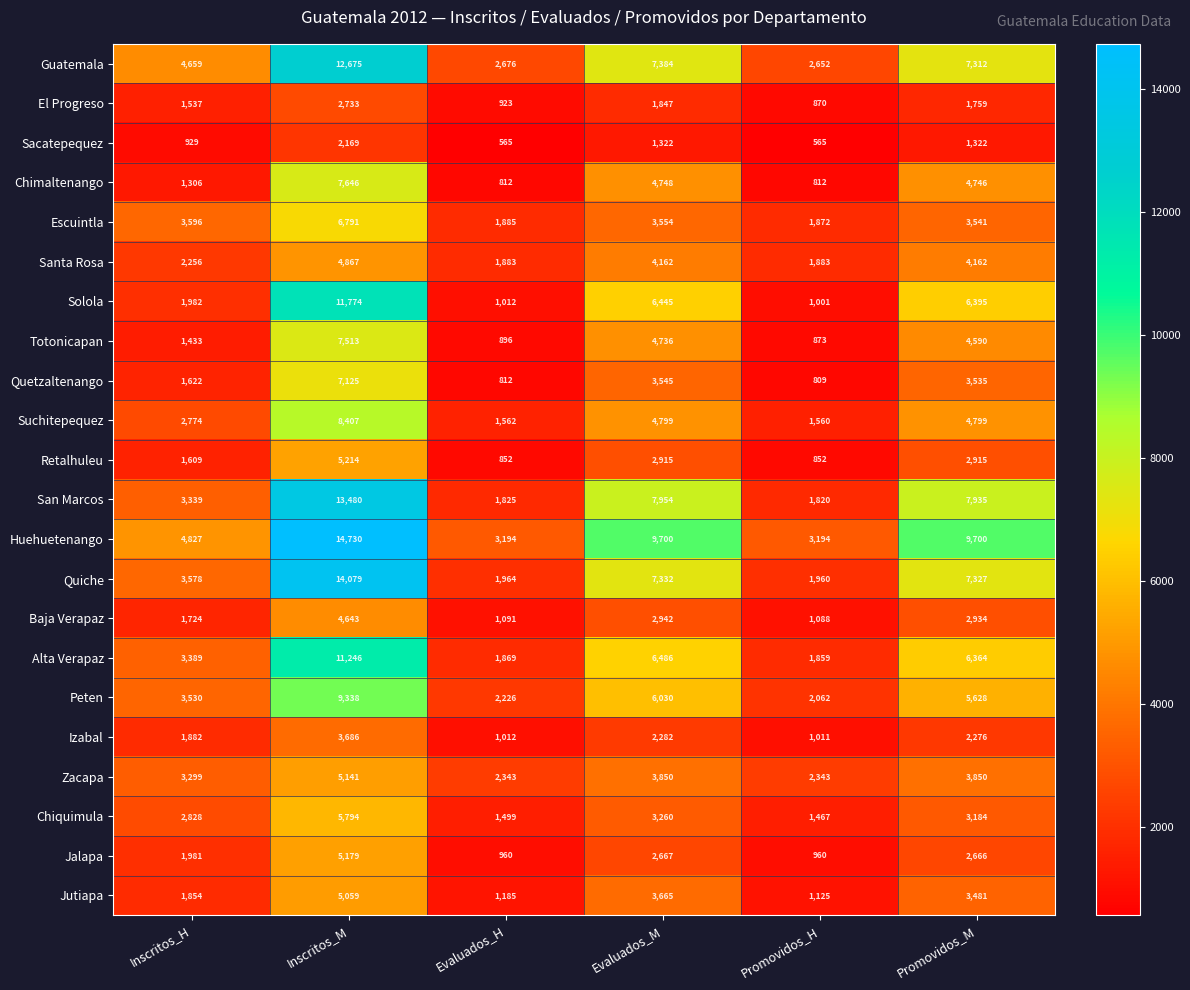

What is the difference between the maximum and second lowest values in the Suchitepequez series?

6845